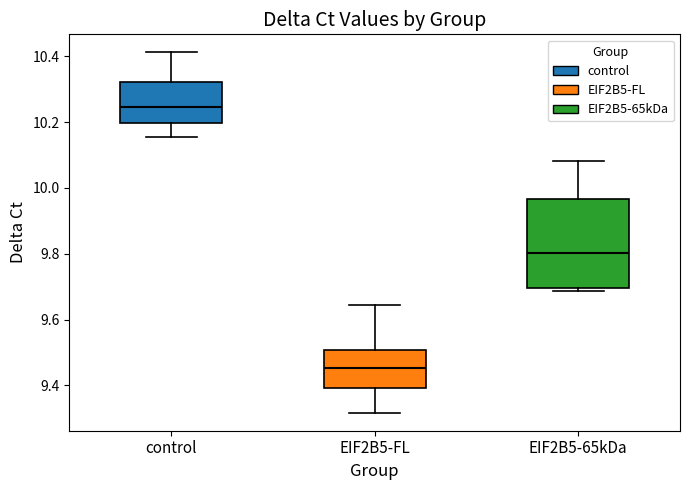

Which box has the lowest median line?

EIF2B5-FL